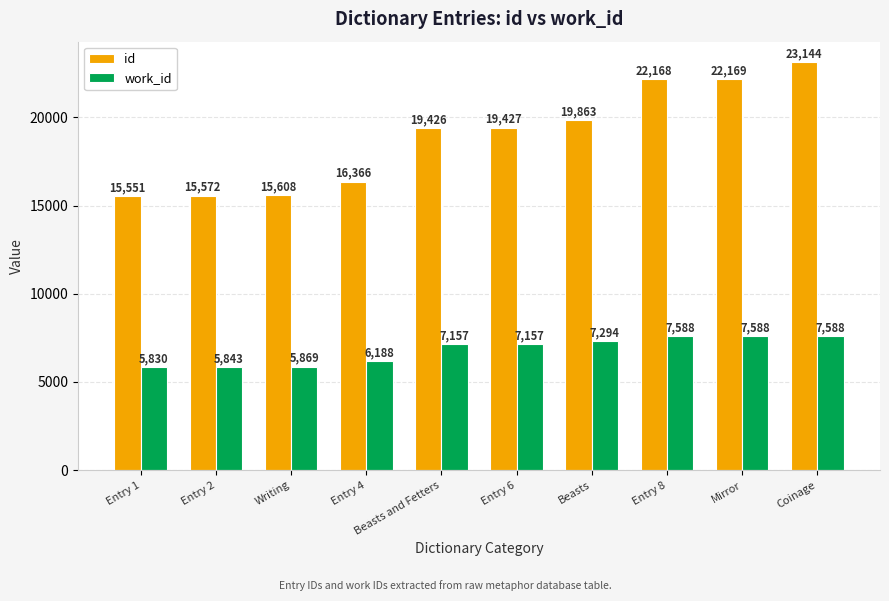

How many bars are there in total?

20